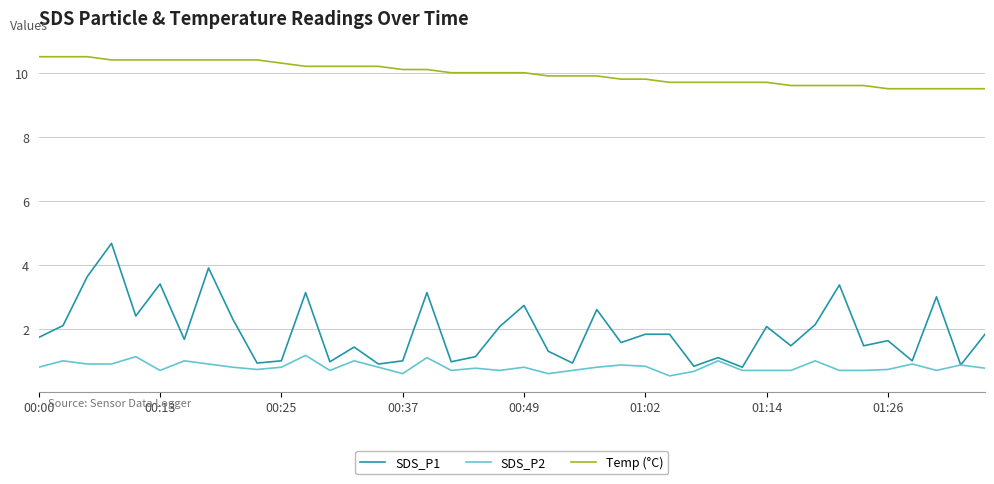

True or false: SDS_P2 and Temp (°C) cross at least once.

False